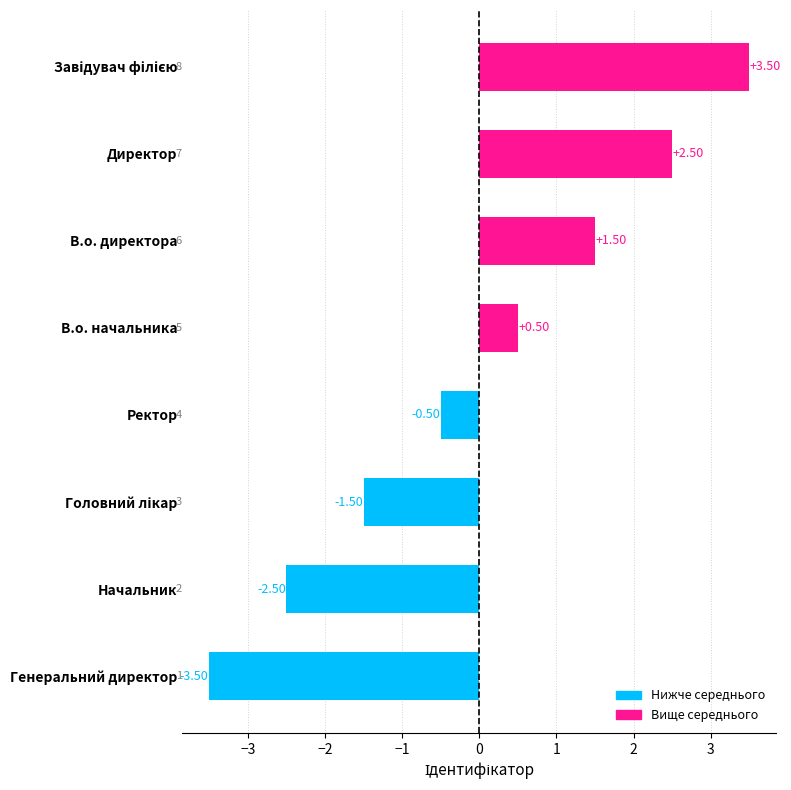

What is the difference between the maximum and second lowest values?

6.0